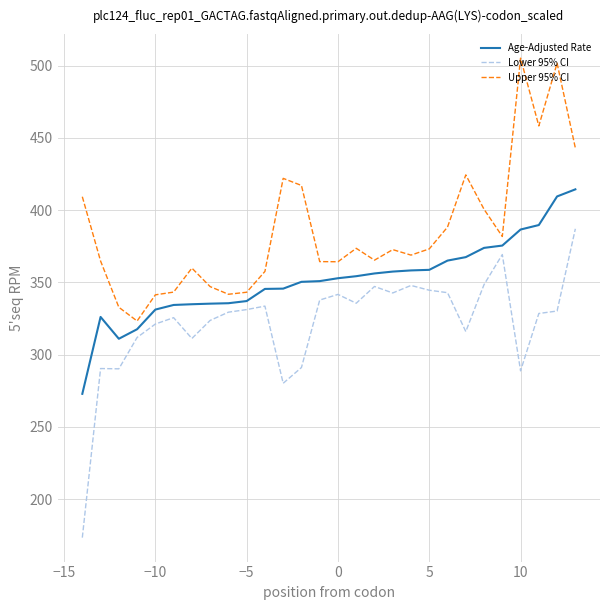

Which series has the widest spread of values?

Lower 95% CI